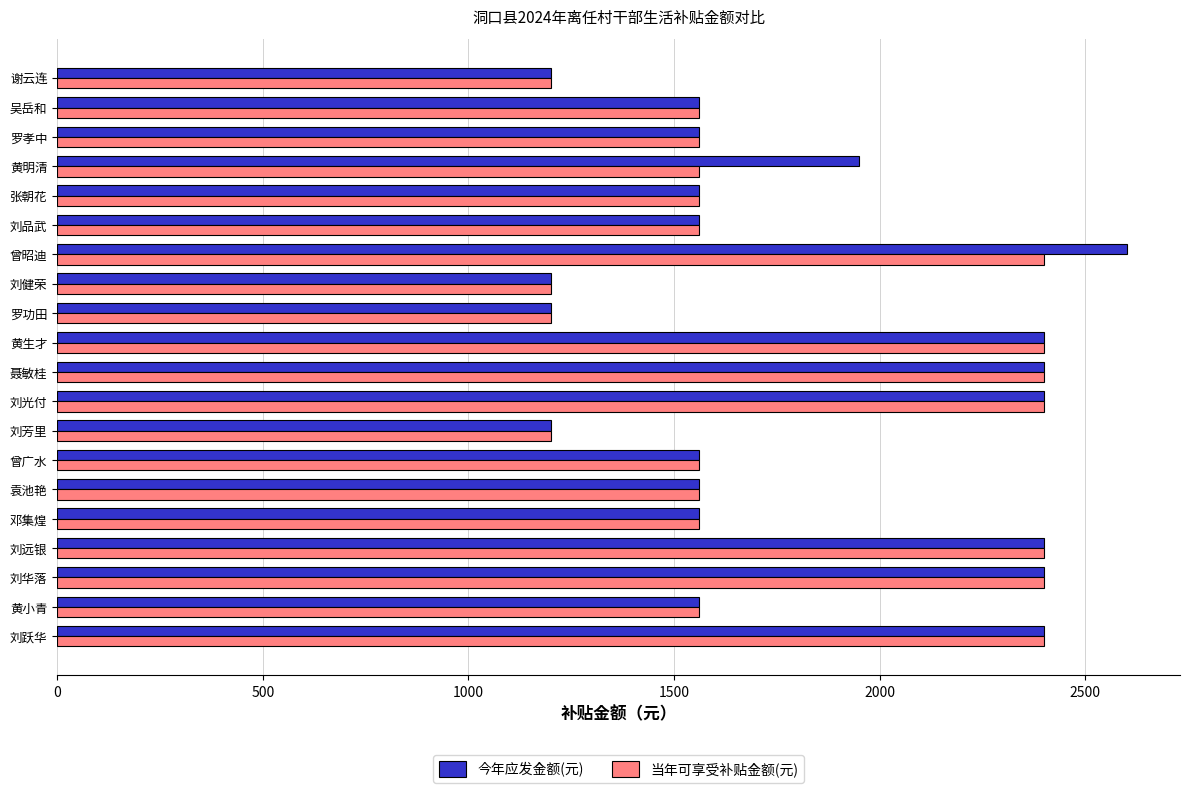

Between 邓集煌 and 曾昭迪, which series saw the biggest shift?

今年应发金额(元)